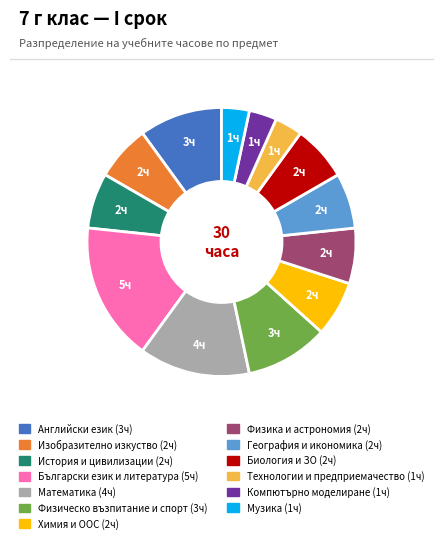

Combined, do Английски език and Изобразително изкуство account for over 50%?

No